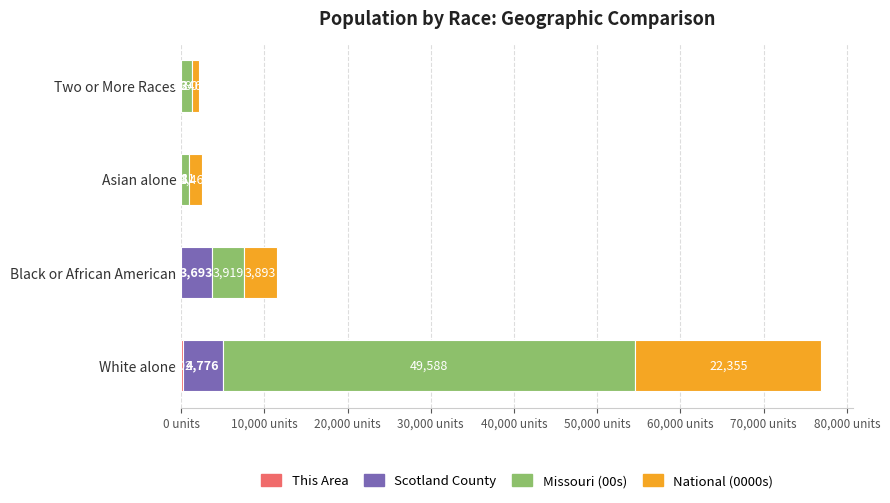

At which category is the sum across all series the highest?

White alone